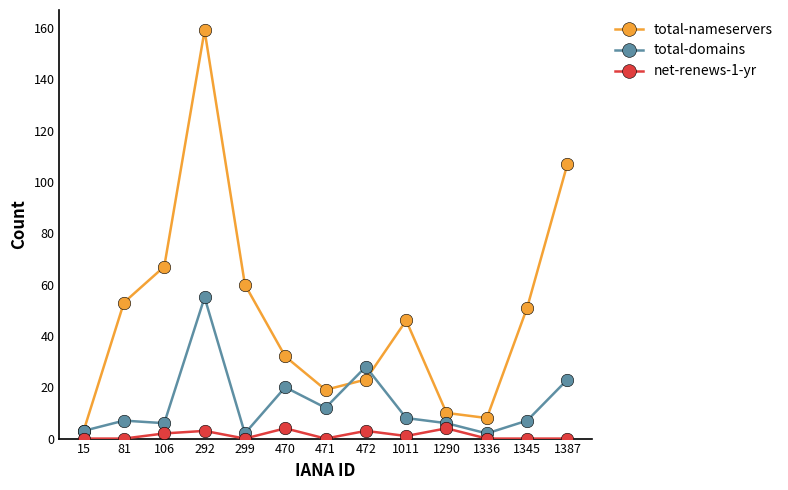

What value does the total-domains series have at 1011, to the nearest 5?

10